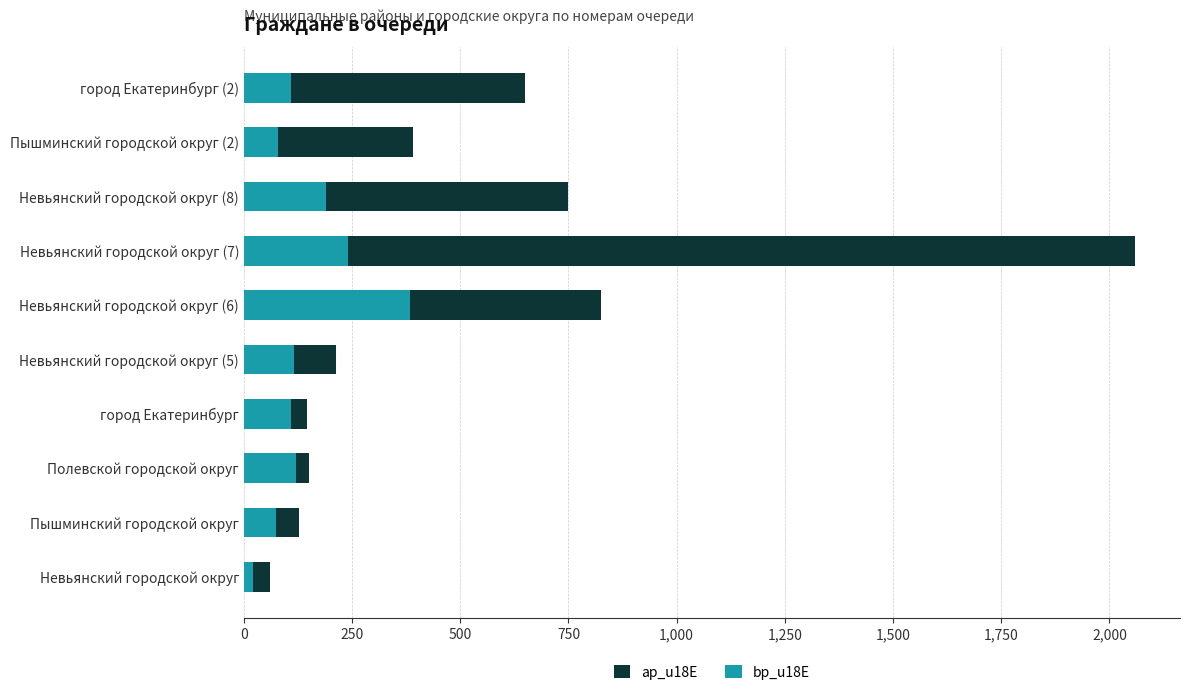

The value of bp_u18E at Невьянский городской округ (7) is 240. True or false?

True